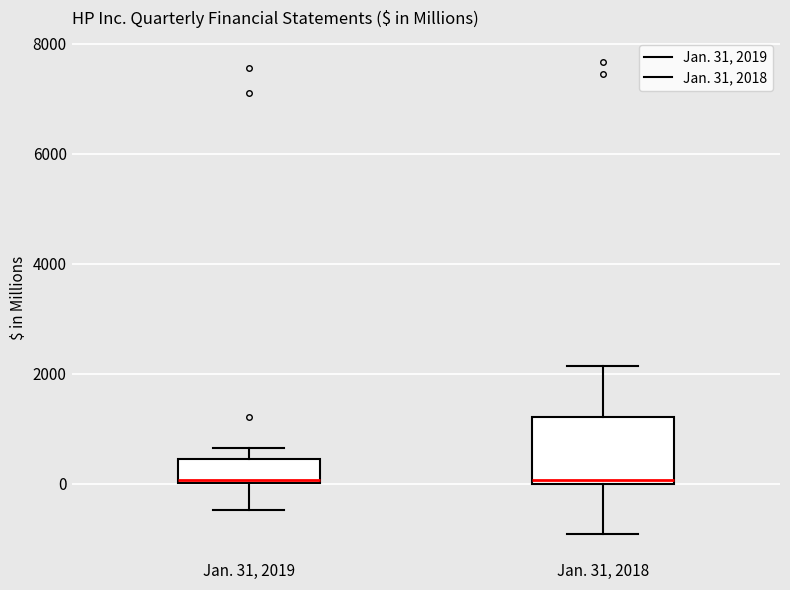

Reading left to right, read every box against the y-axis: the position of its median line, the range the box covers, and the ends of its whiskers. The values are not printed on the chart, so give them approximately, as read against the axis.

Jan. 31, 2019: median 0 (just above the box's lower edge), box 0 to 400, whiskers -400 to 600
Jan. 31, 2018: median 0 (just above the box's lower edge), box 0 to 1200, whiskers -1000 to 2200